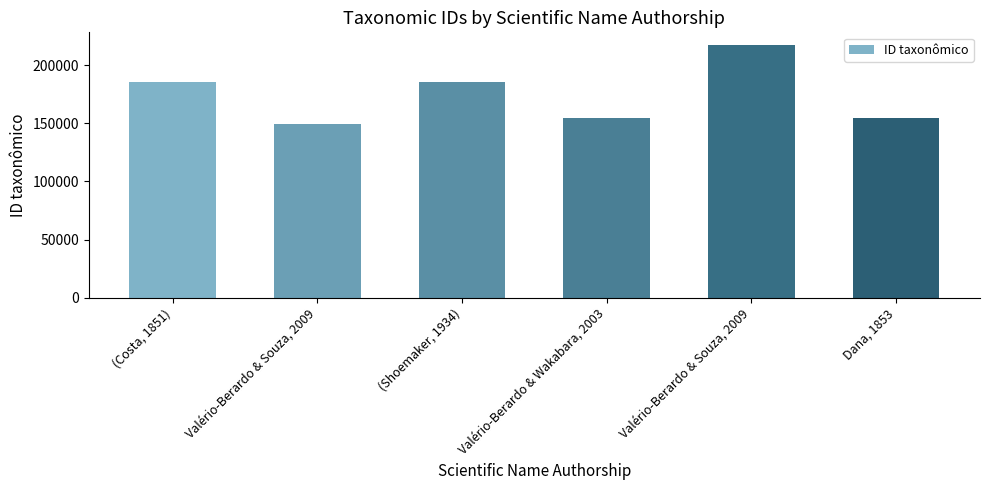

How many categories are shown in the chart?

6